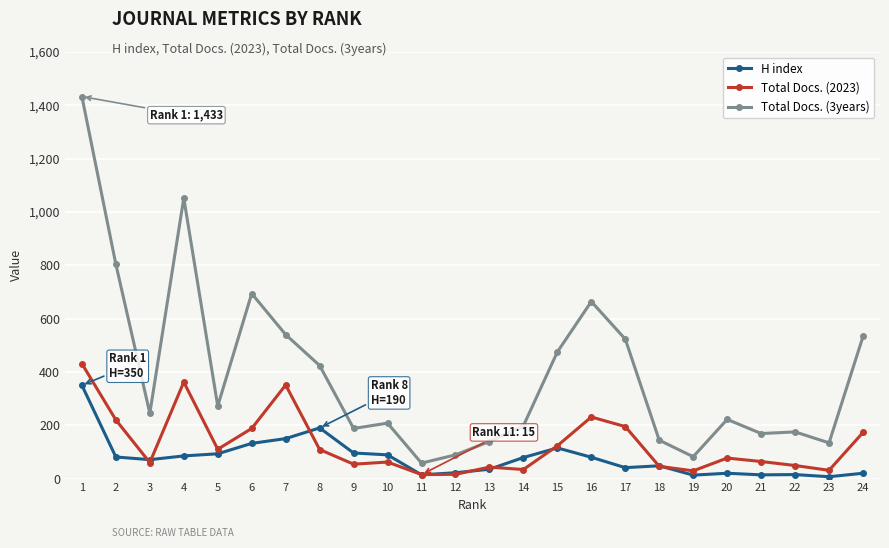

What is the maximum value for H index?

350